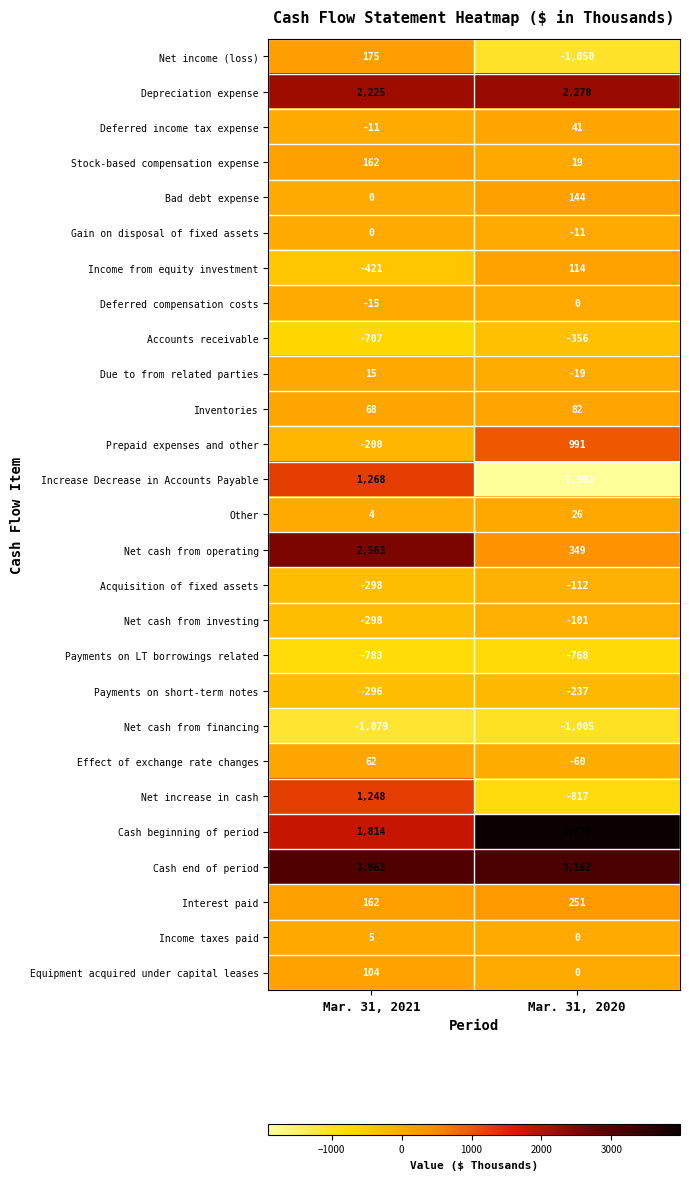

Where is Cash beginning of period nearest to the value 2896?

Mar. 31, 2021